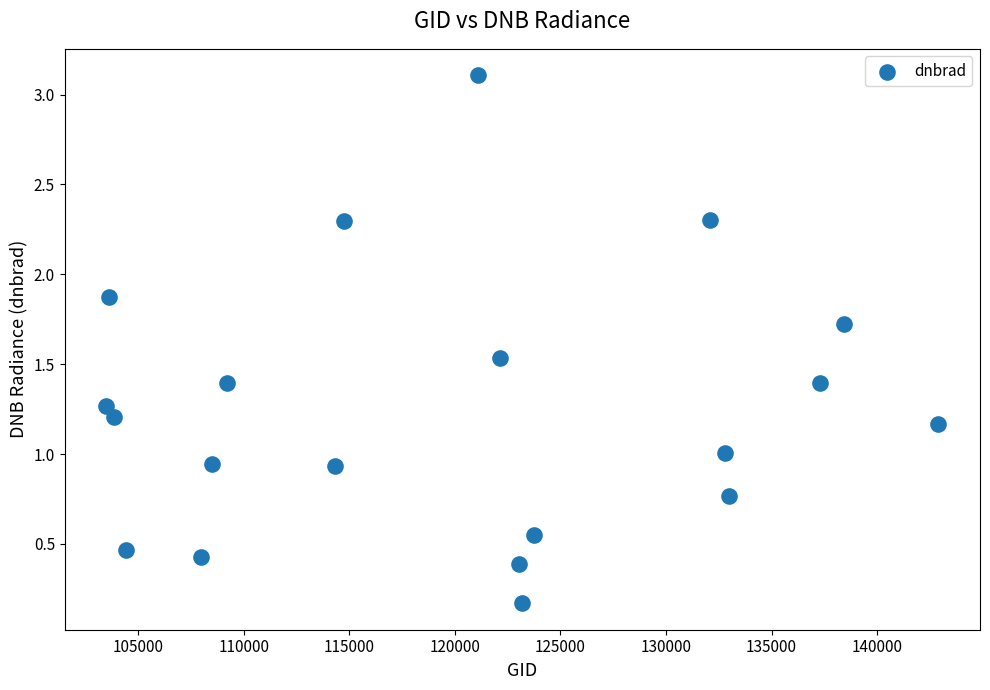

What is the range of X values (max minus min)?

39419.0